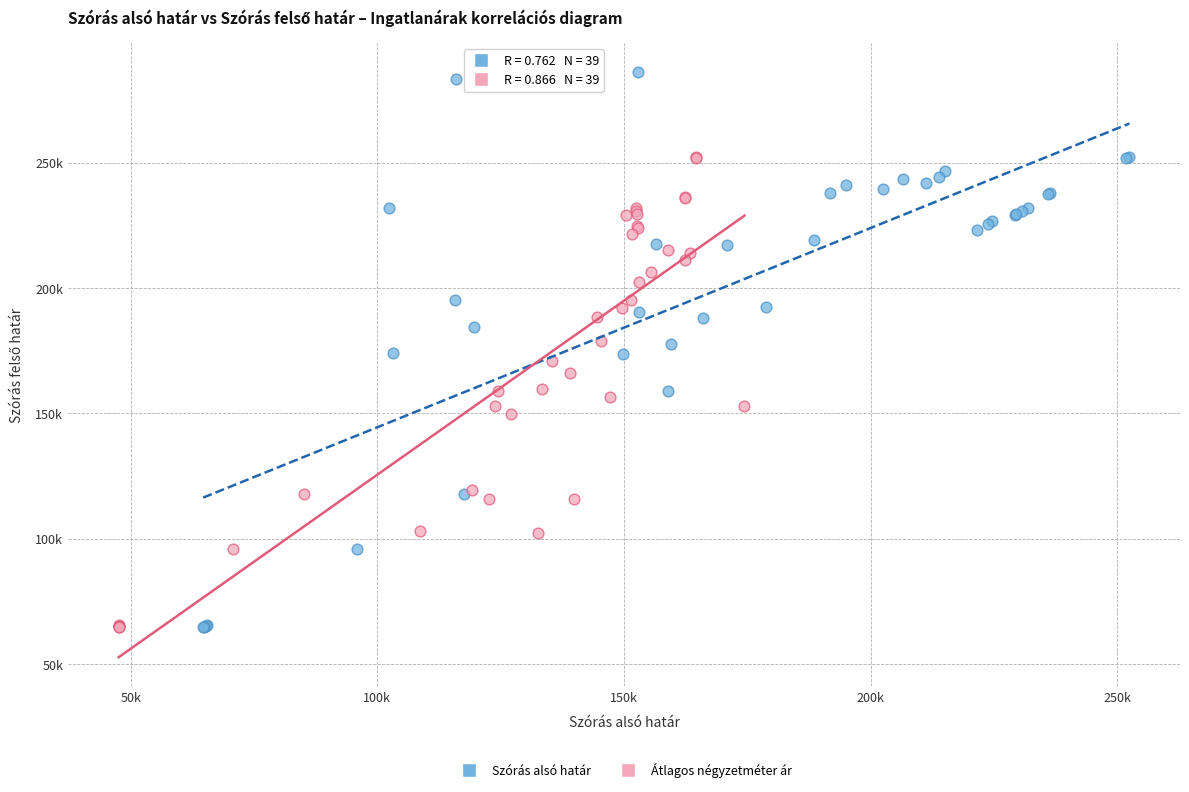

What are all the series names shown in the legend?

Szórás alsó határ, Átlagos négyzetméter ár